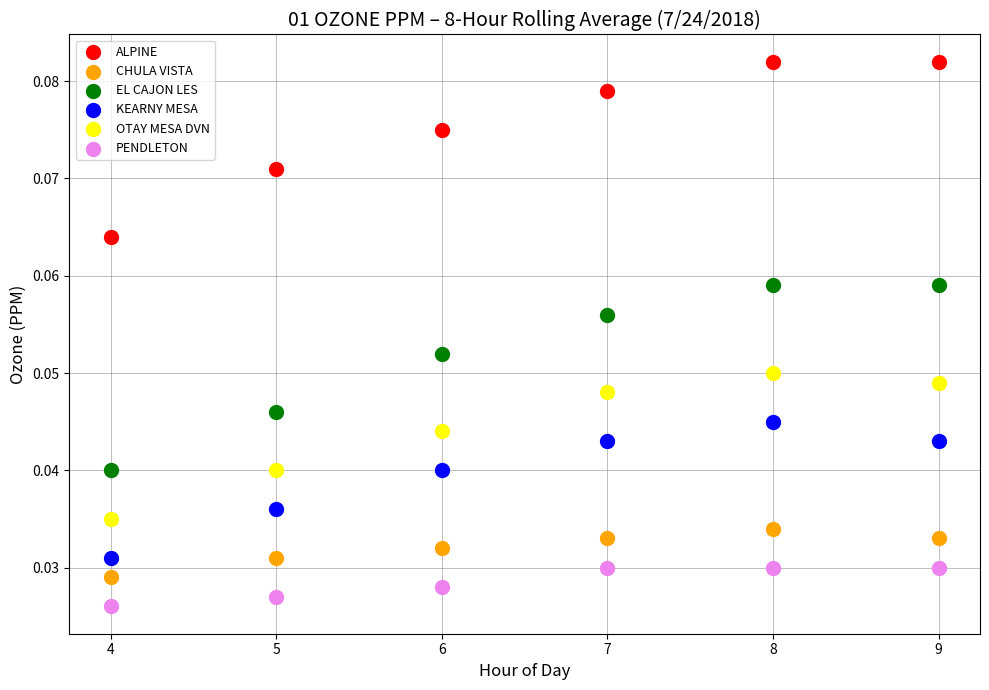

Which series has the widest spread of Y values?

EL CAJON LES